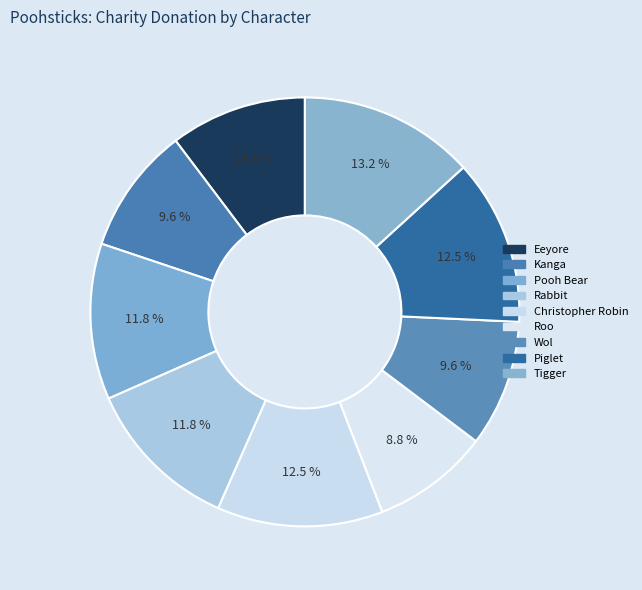

What percentage is the Wol slice, to the nearest percent?

10%